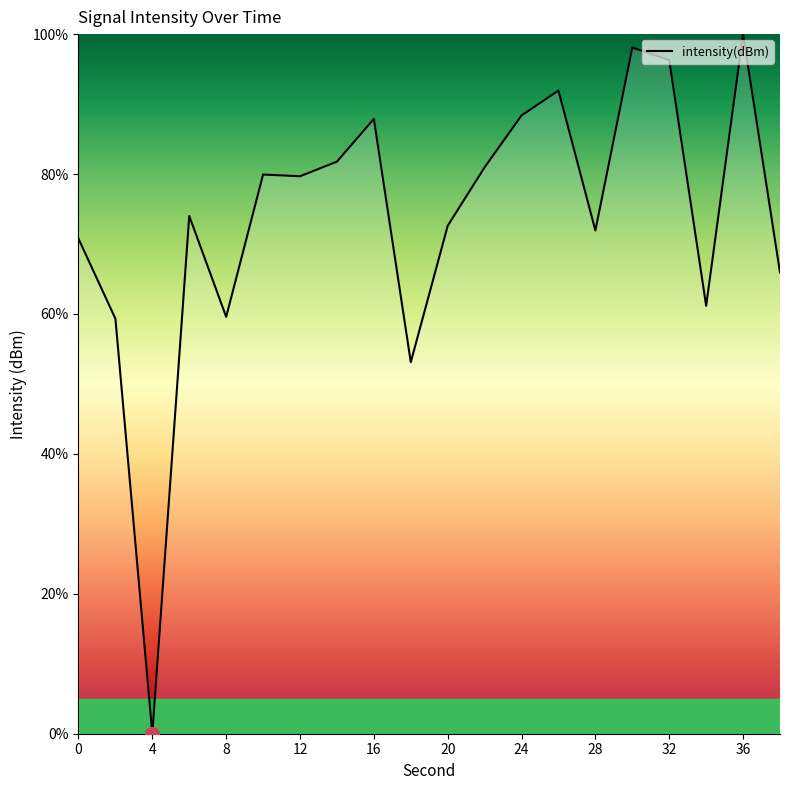

What is the difference between the maximum and minimum values?

100.0